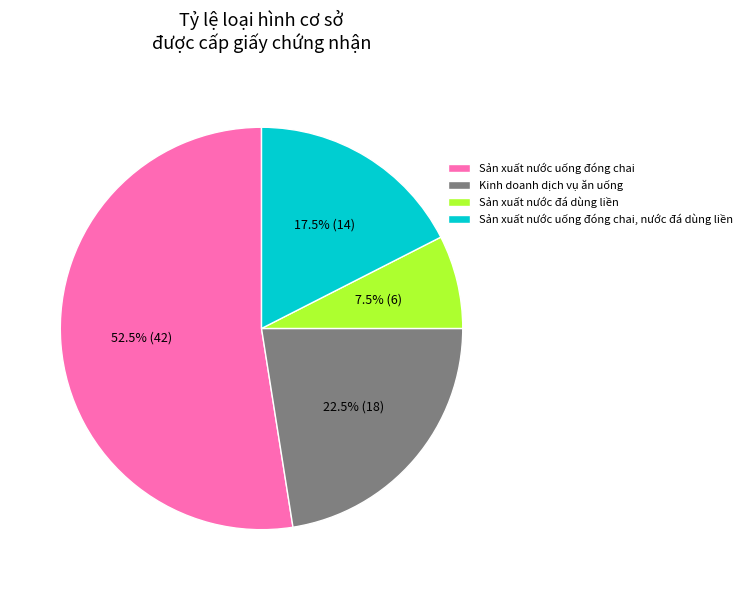

Approximately how many times larger is the value at Sản xuất nước uống đóng chai compared to Sản xuất nước đá dùng liền?

7.0